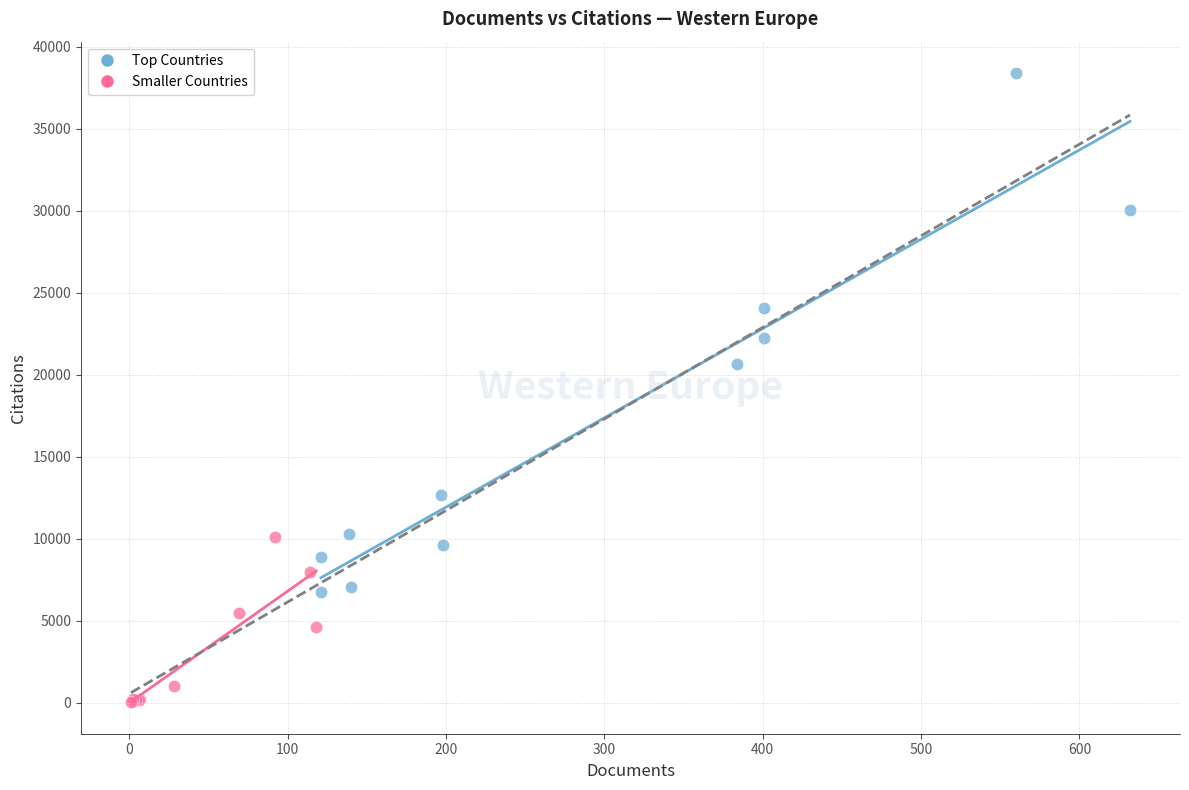

Which series contains the highest Y value?

Top Countries